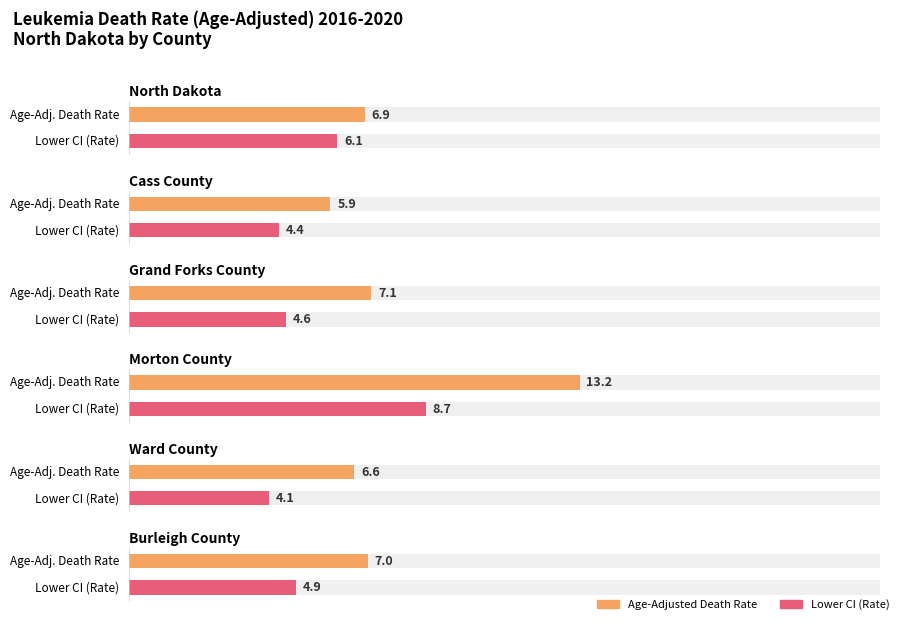

Which series changed the most between Grand Forks County and Ward County?

Age-Adjusted Death Rate